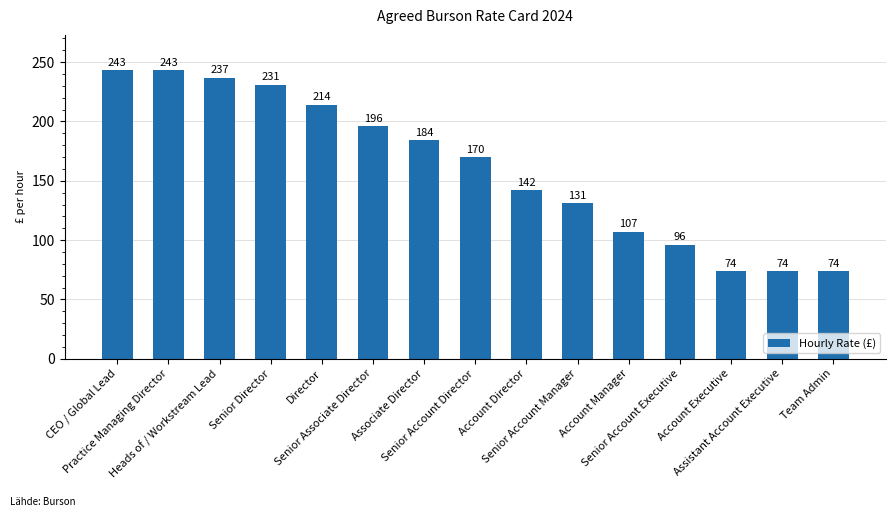

What is the maximum value shown in the chart?

243